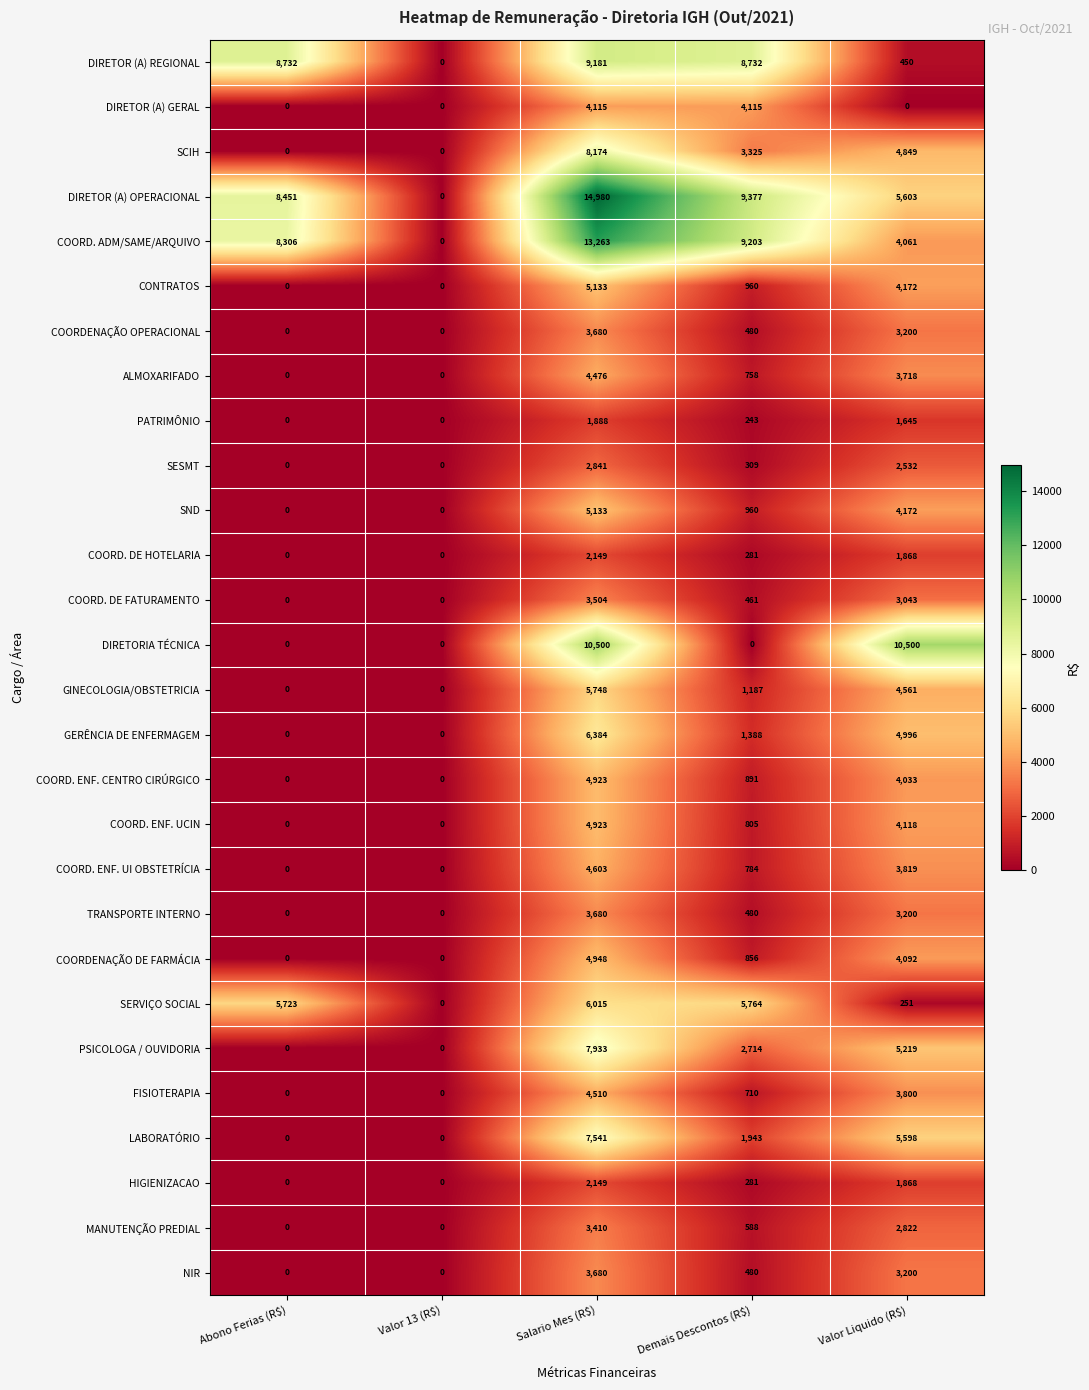

What is the sum of all ALMOXARIFADO values?

8952